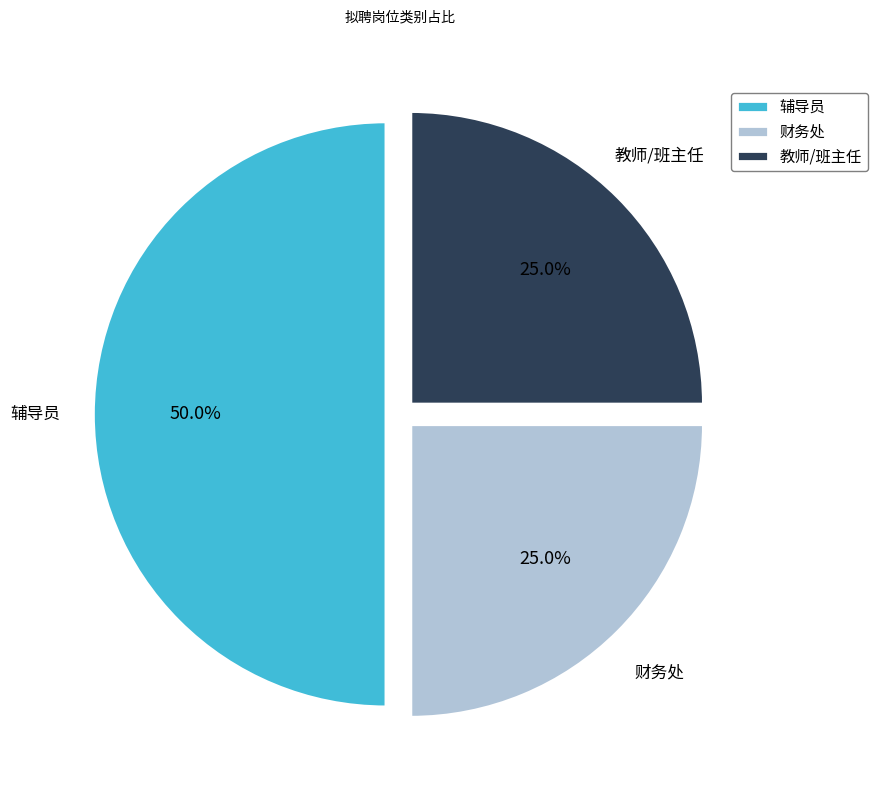

Which category has the biggest portion of the pie?

辅导员